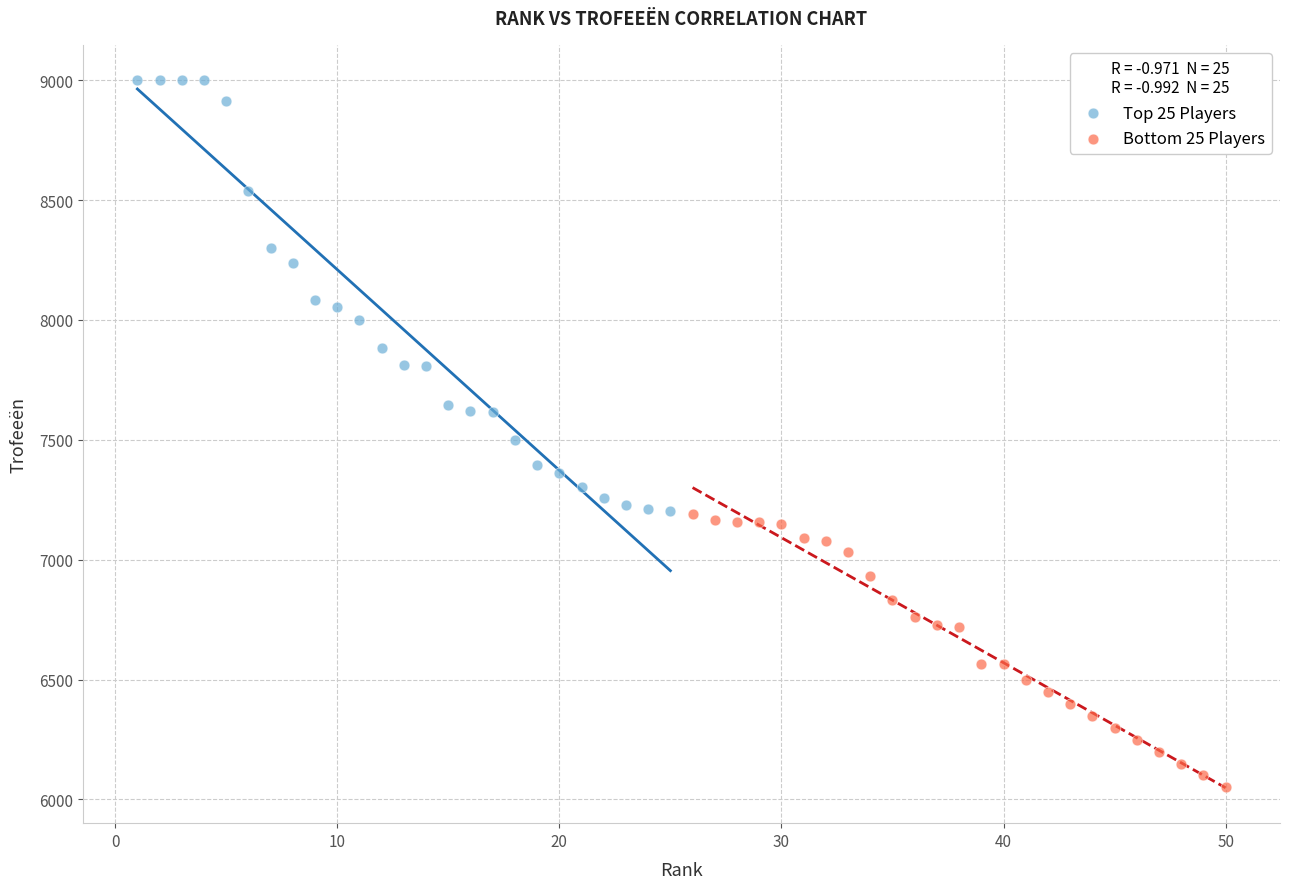

What are all the series names shown in the legend?

Top 25 Players, Bottom 25 Players